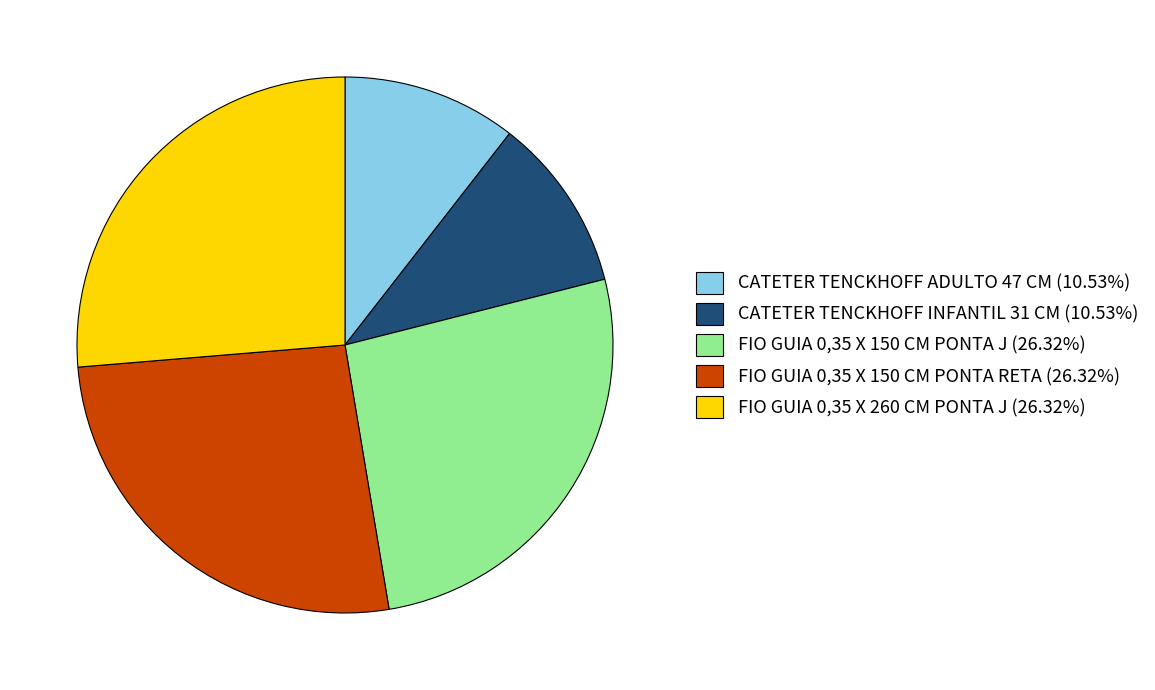

Is there any slice that represents more than half of the pie?

No